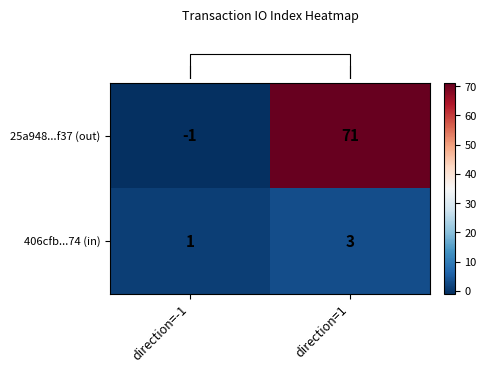

Reading right to left, what are all the values shown in this chart?

25a948...f37 (out): 71	-1
406cfb...74 (in): 3	1